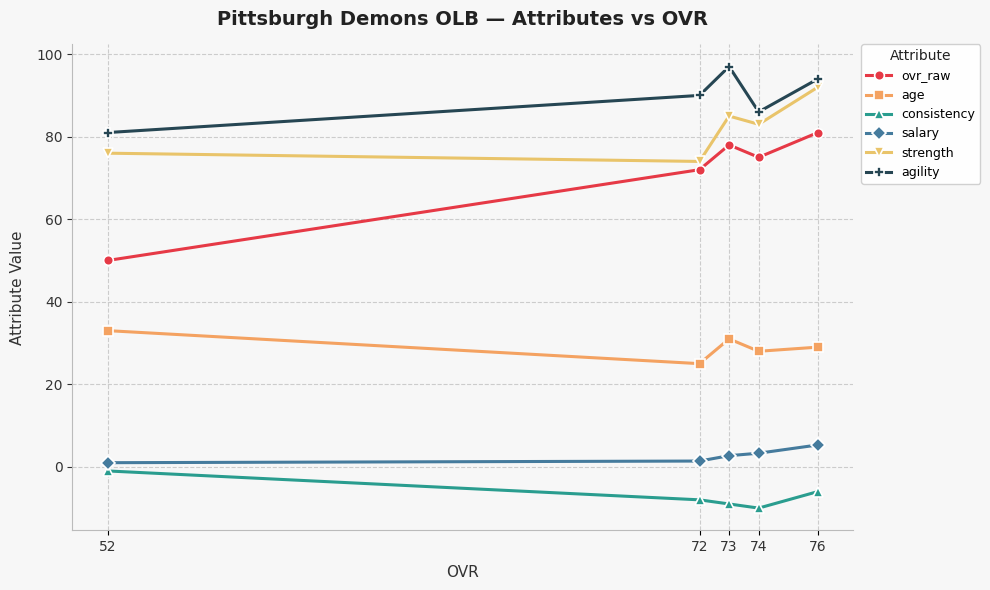

Does the chart display data point markers on the line(s)?

Yes